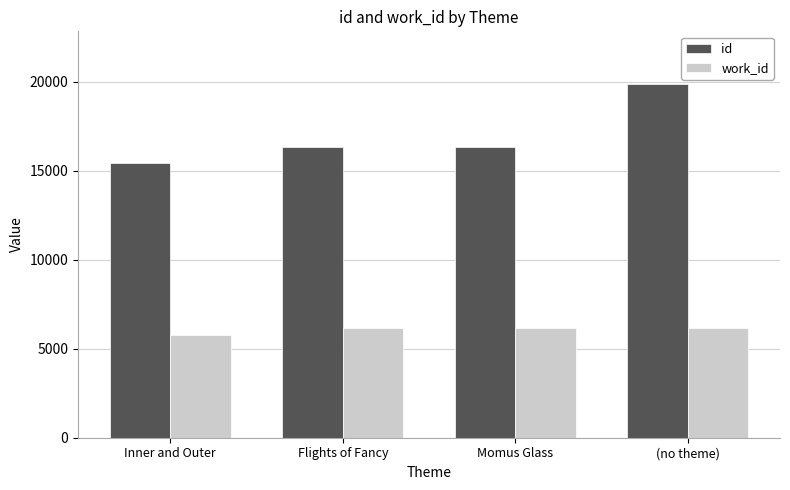

At which category does the chart reach its minimum across all series?

Inner and Outer